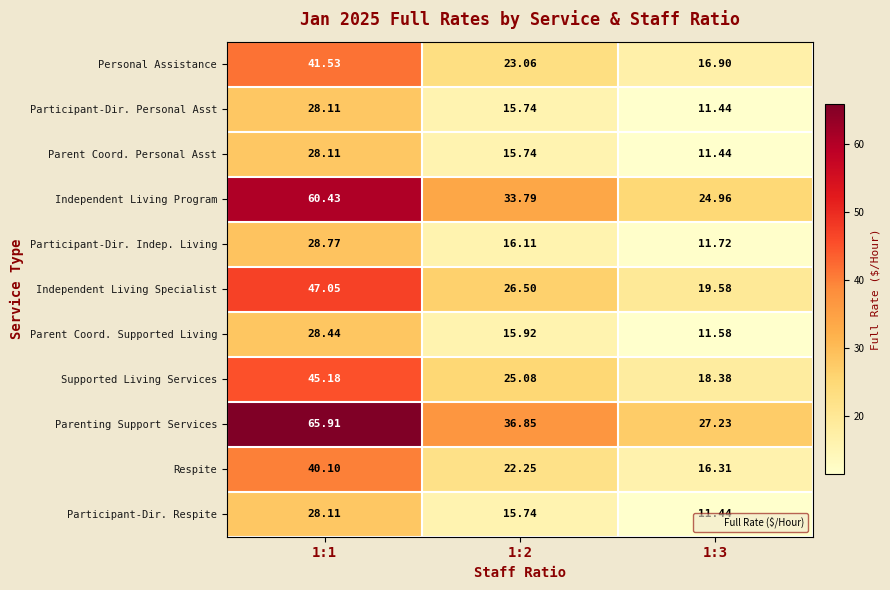

Is the value of Participant-Dir. Personal Asst at 1:3 greater than the value of Independent Living Program at 1:3?

No